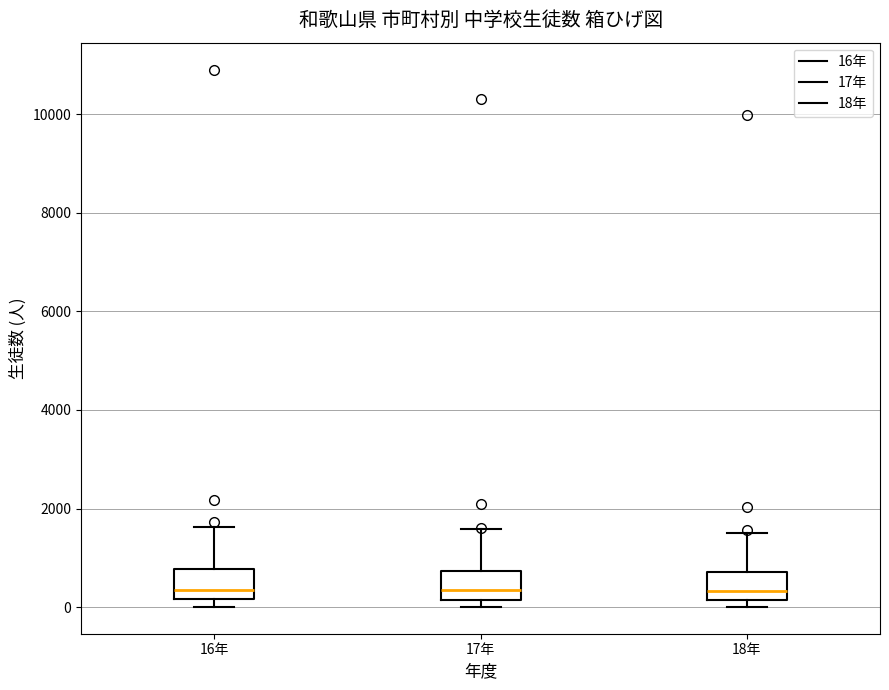

Reading left to right, read every box against the y-axis: the position of its median line, the range the box covers, and the ends of its whiskers. The values are not printed on the chart, so give them approximately, as read against the axis.

16年: median 400, box 200 to 800, whiskers 0 to 1600
17年: median 400, box 200 to 800, whiskers 0 to 1600
18年: median 400, box 200 to 800, whiskers 0 to 1400